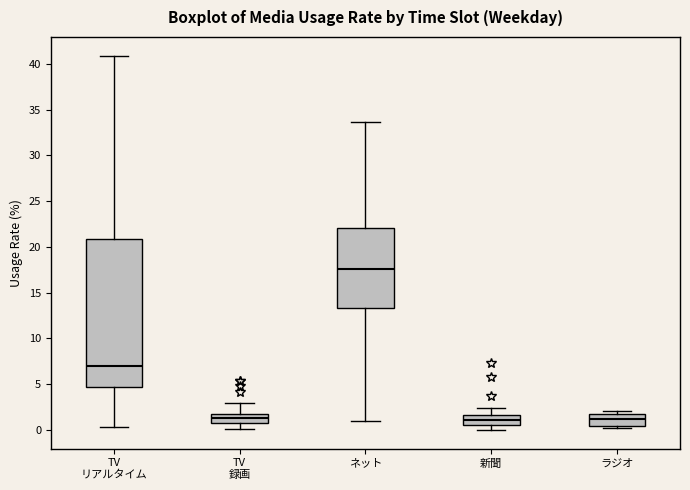

Reading left to right, read every box against the y-axis: the position of its median line, the range the box covers, and the ends of its whiskers. The values are not printed on the chart, so give them approximately, as read against the axis.

TV リアルタイム: median 7.0, box 4.5 to 21.0, whiskers 0.5 to 41.0
TV 録画: median 1.5 (inside the box), box 1.0 to 1.5, whiskers 0.0 to 3.0
ネット: median 17.5, box 13.5 to 22.0, whiskers 1.0 to 33.5
新聞: median 1.0, box 0.5 to 1.5, whiskers 0.0 to 2.5
ラジオ: median 1.0, box 0.5 to 1.5, whiskers 0.0 to 2.0